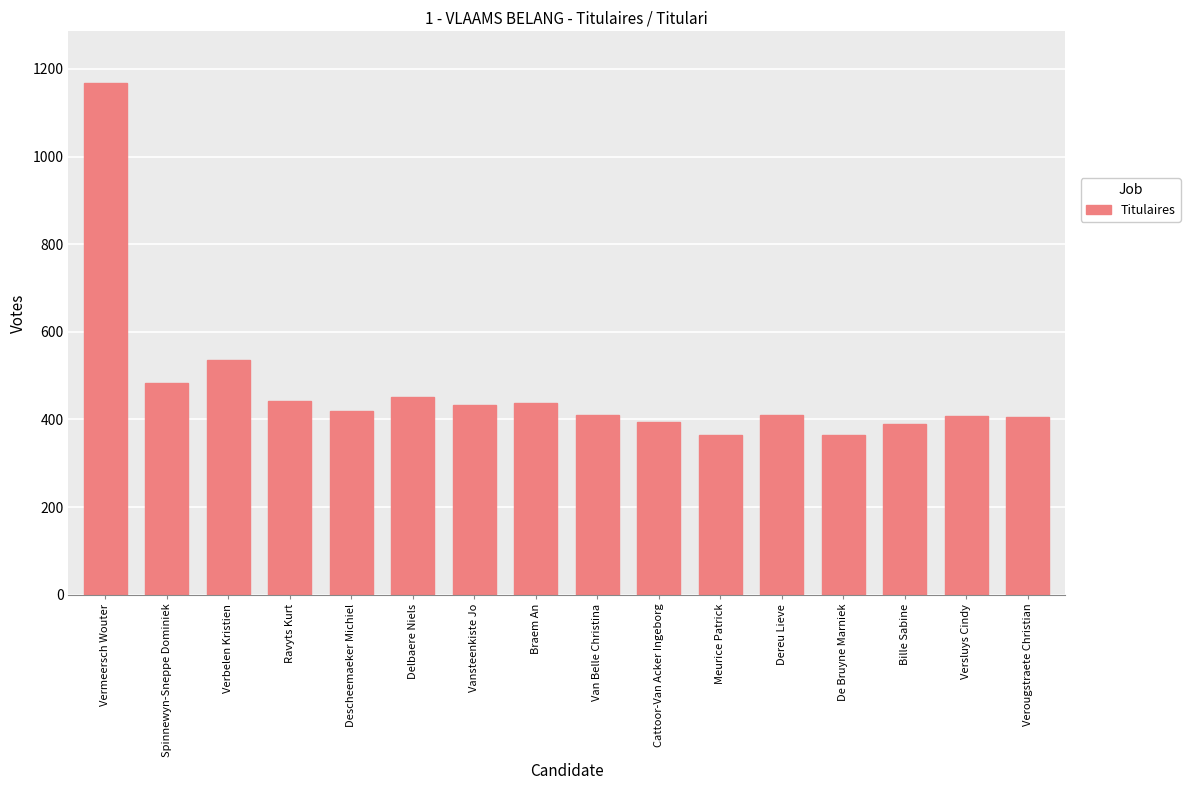

What is the minimum value shown in the chart?

364